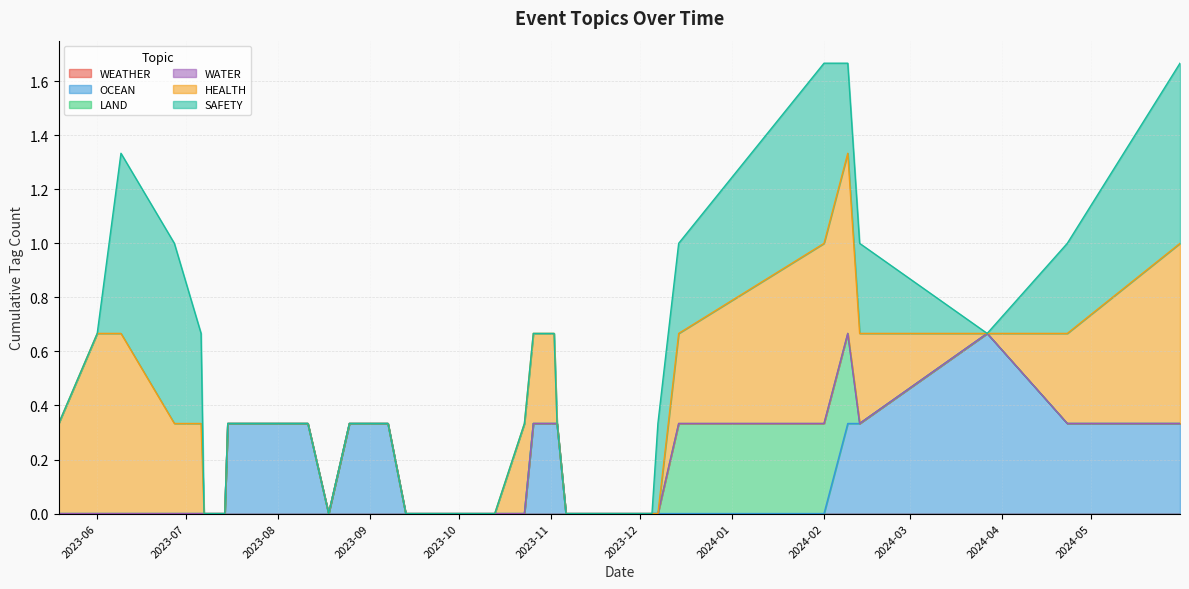

Does the chart display data point markers on the line(s)?

No